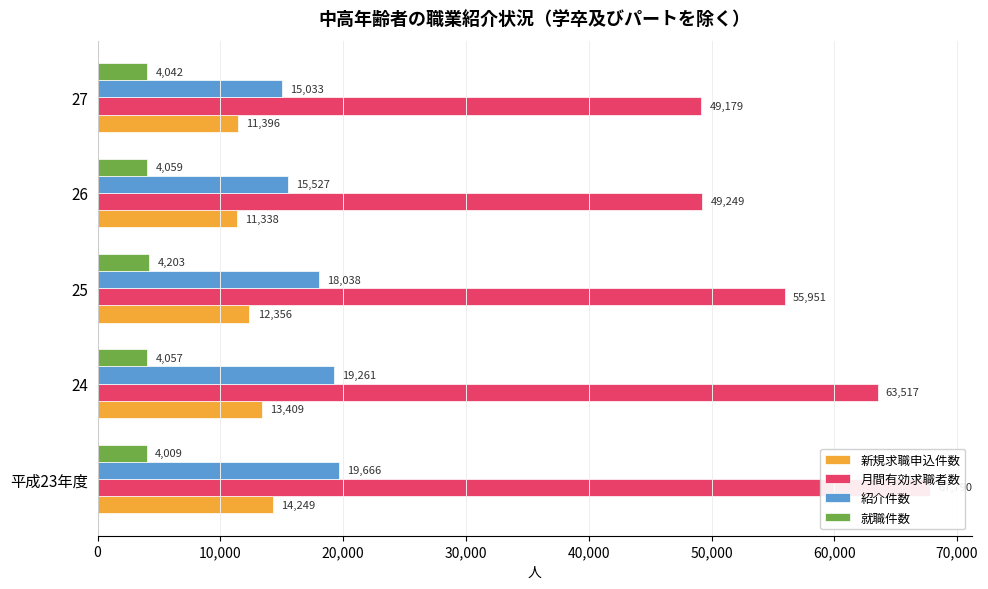

Is the value of 紹介件数 at 24 greater than the value of 新規求職申込件数 at 24?

Yes